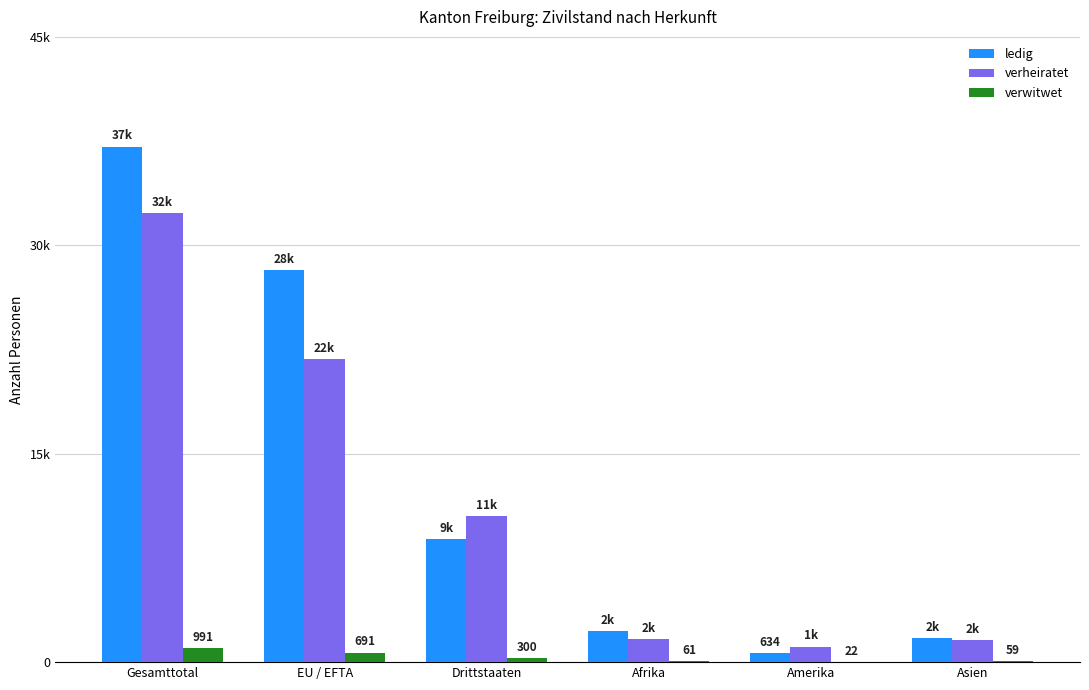

Is it true that ledig equals 1472 at Afrika?

False